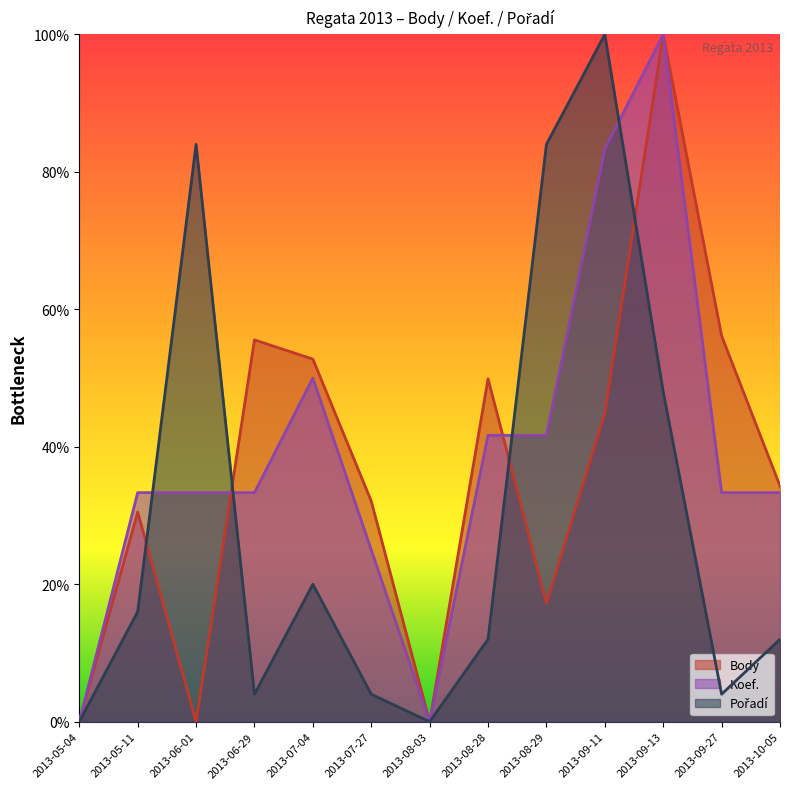

Reading left to right, transcribe all the data shown in this chart.

Body: 0.0	30.5	0.0	55.6	52.8	32.1	0.0	49.9	17.3	44.9	100.0	56.1	34.3
Koef.: 0.0	33.3	33.3	33.3	50.0	25.0	0.0	41.7	41.7	83.3	100.0	33.3	33.3
Pořadí: 0.0	16.0	84.0	4.0	20.0	4.0	0.0	12.0	84.0	100.0	48.0	4.0	12.0